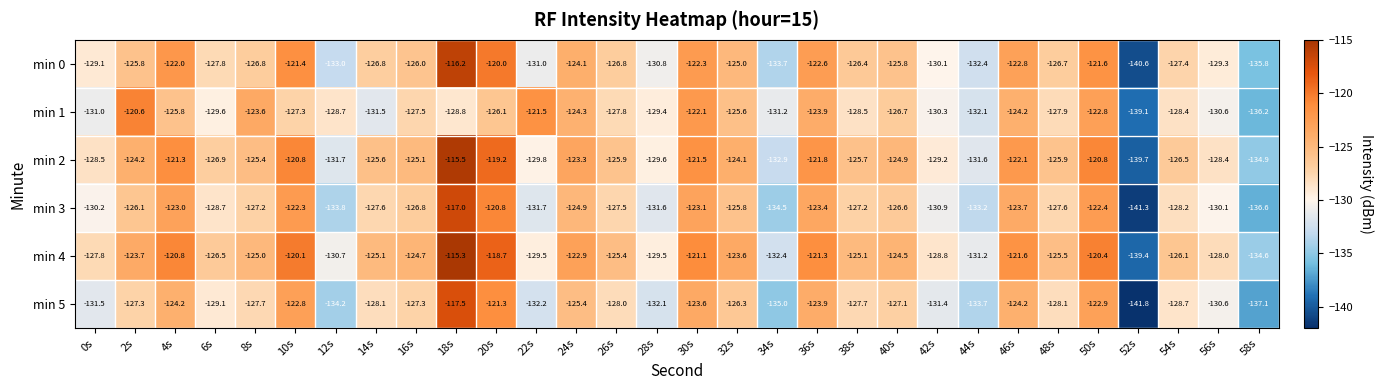

Which series has the largest total across all categories?

min 4